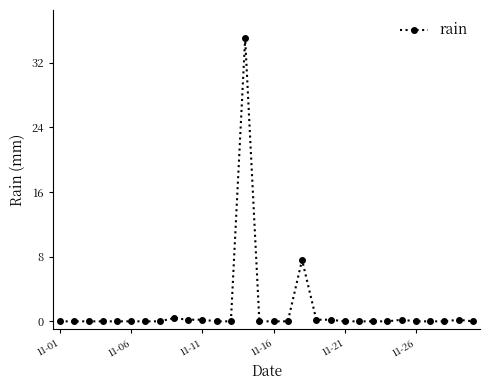

What is the maximum value shown in the chart?

35.0